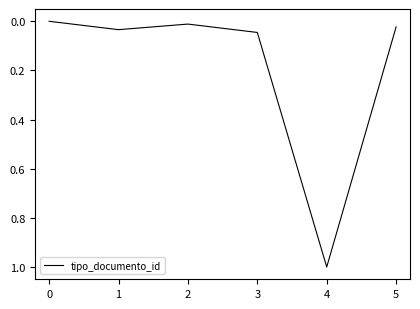

What is the difference between the values at 5 and 4?

1.0